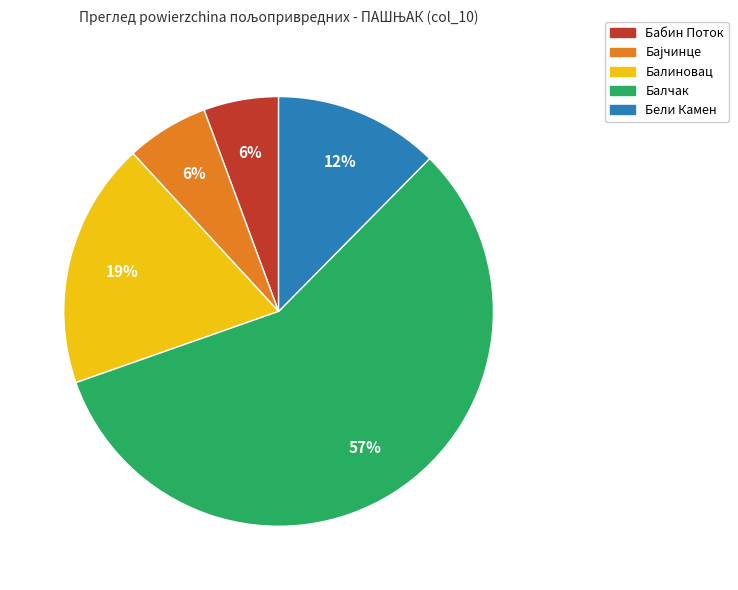

Combined, do Бели Камен and Балиновац account for over 50%?

No